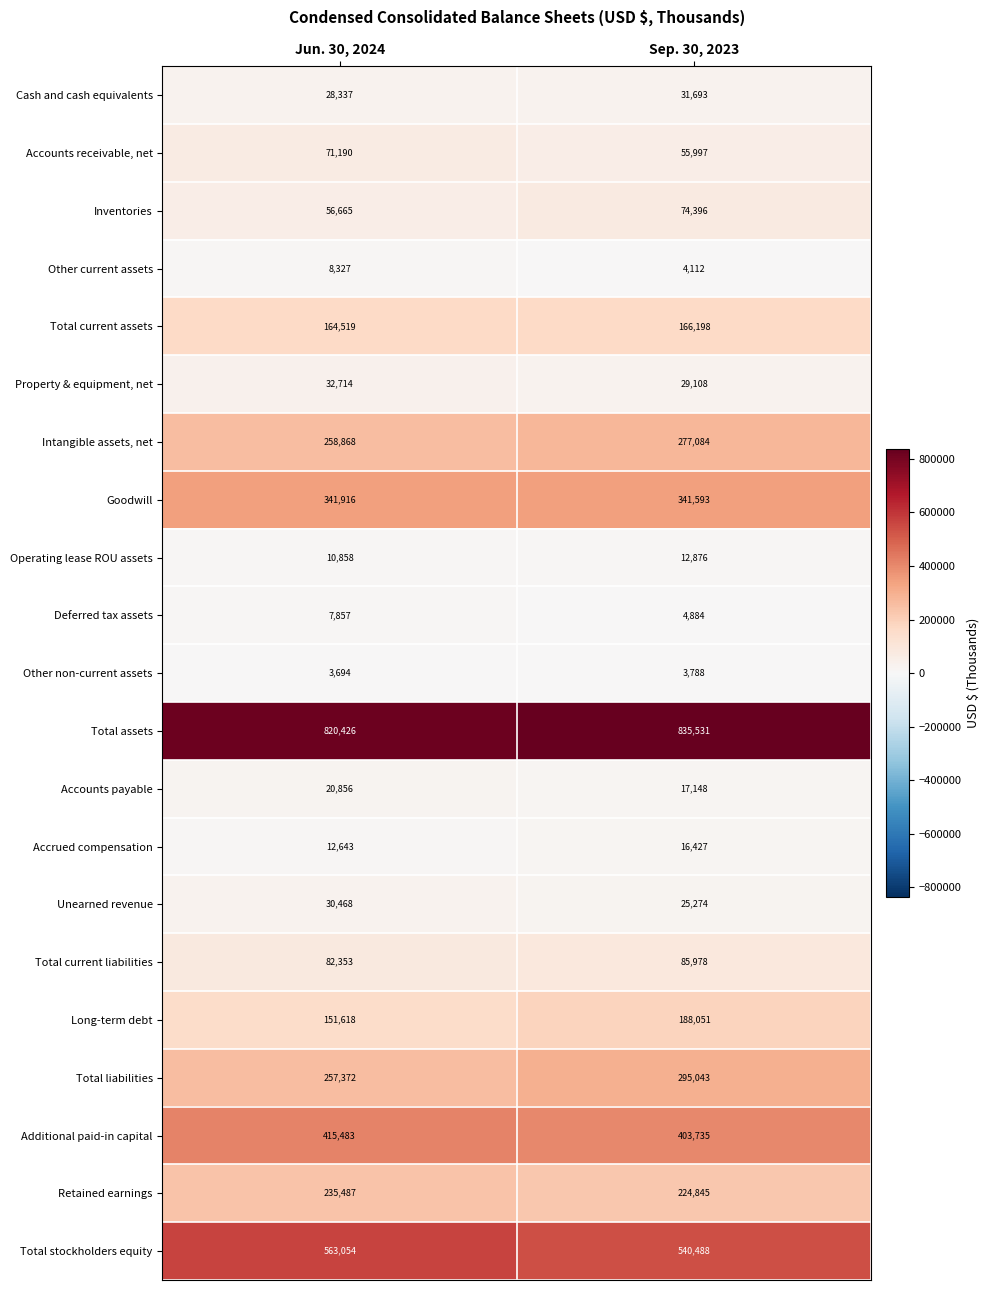

What is the sum of the Total current assets values at Sep. 30, 2023 and Jun. 30, 2024?

330717